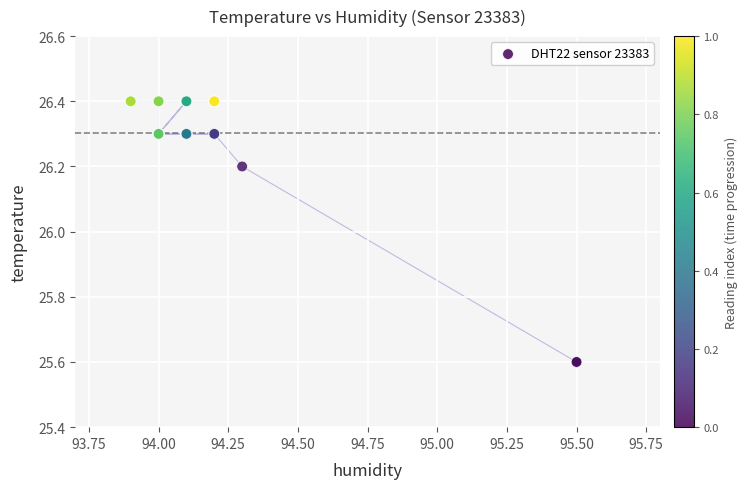

What Y value in the scatter plot is closest to 26?

26.2